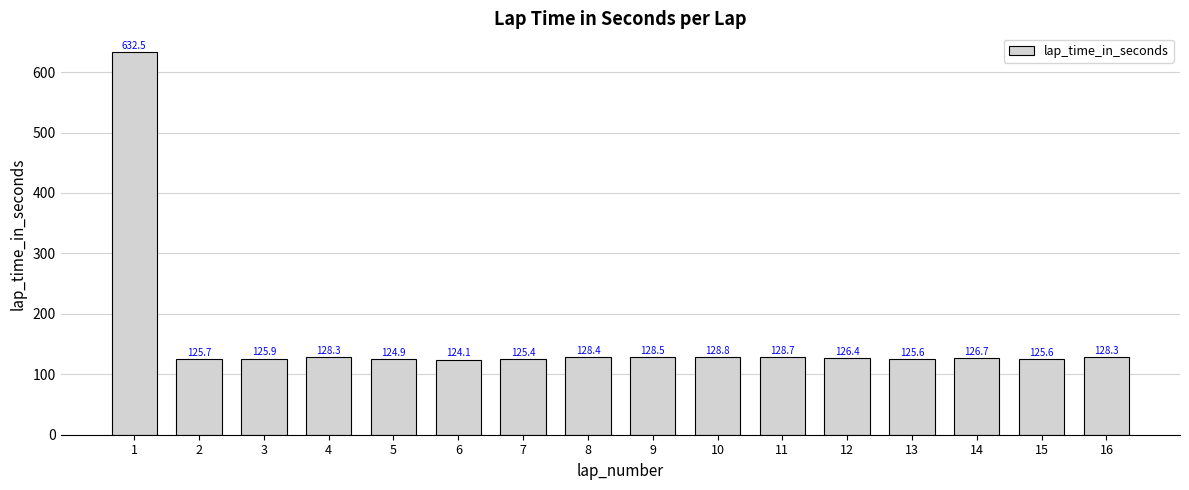

Where does the data first go above 126?

1